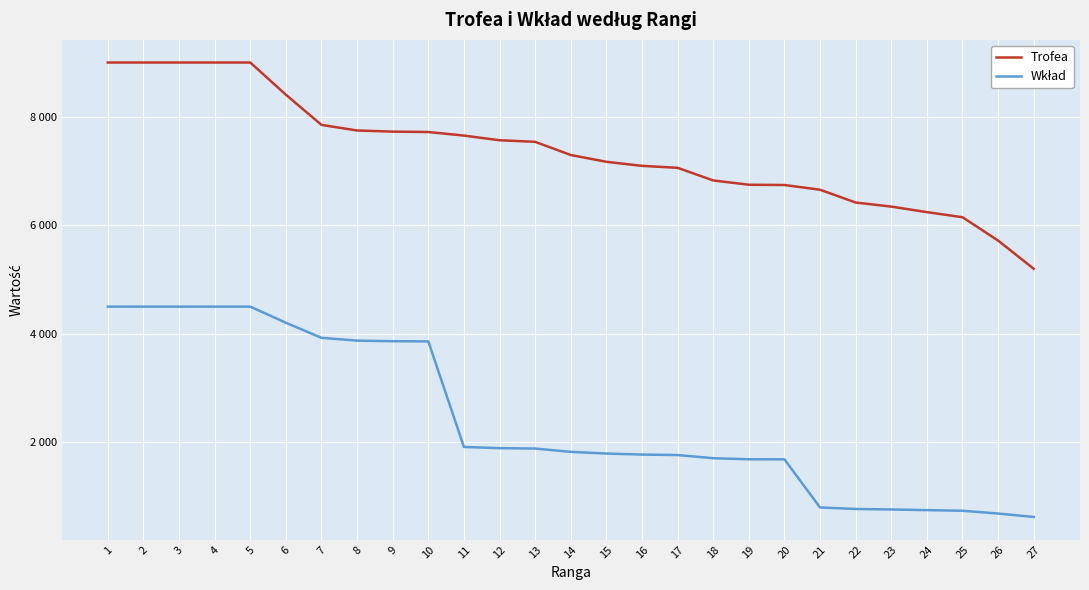

Which series changed the most between 17 and 18?

Trofea